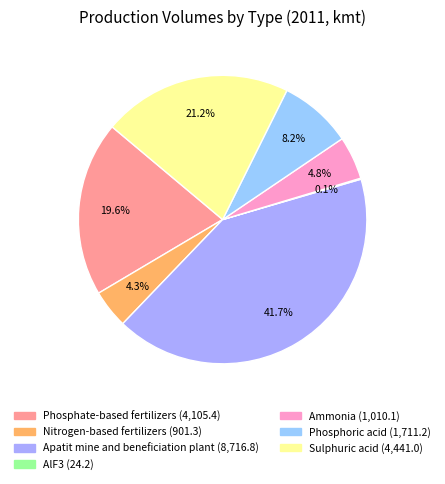

Is there a majority slice in this chart?

No